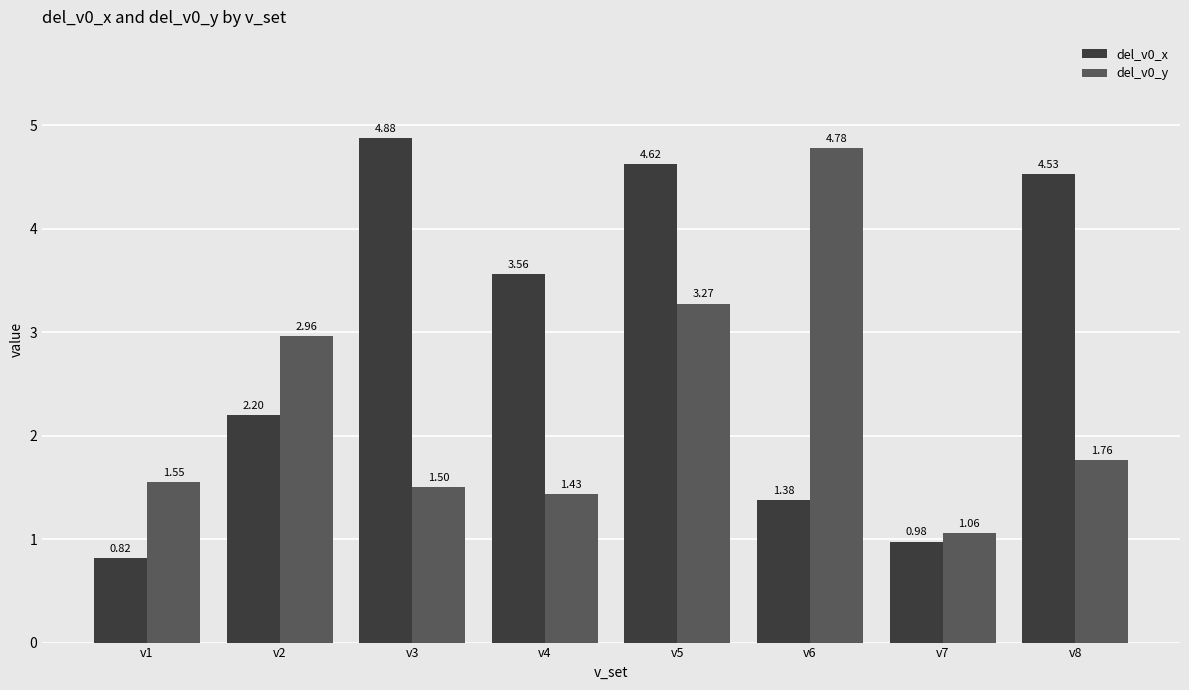

Rank the series by their maximum value, from highest to lowest.

del_v0_x, del_v0_y